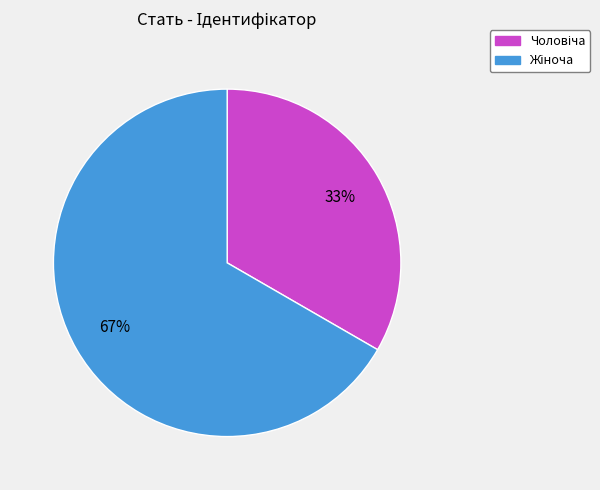

Does any single category account for the majority?

Yes